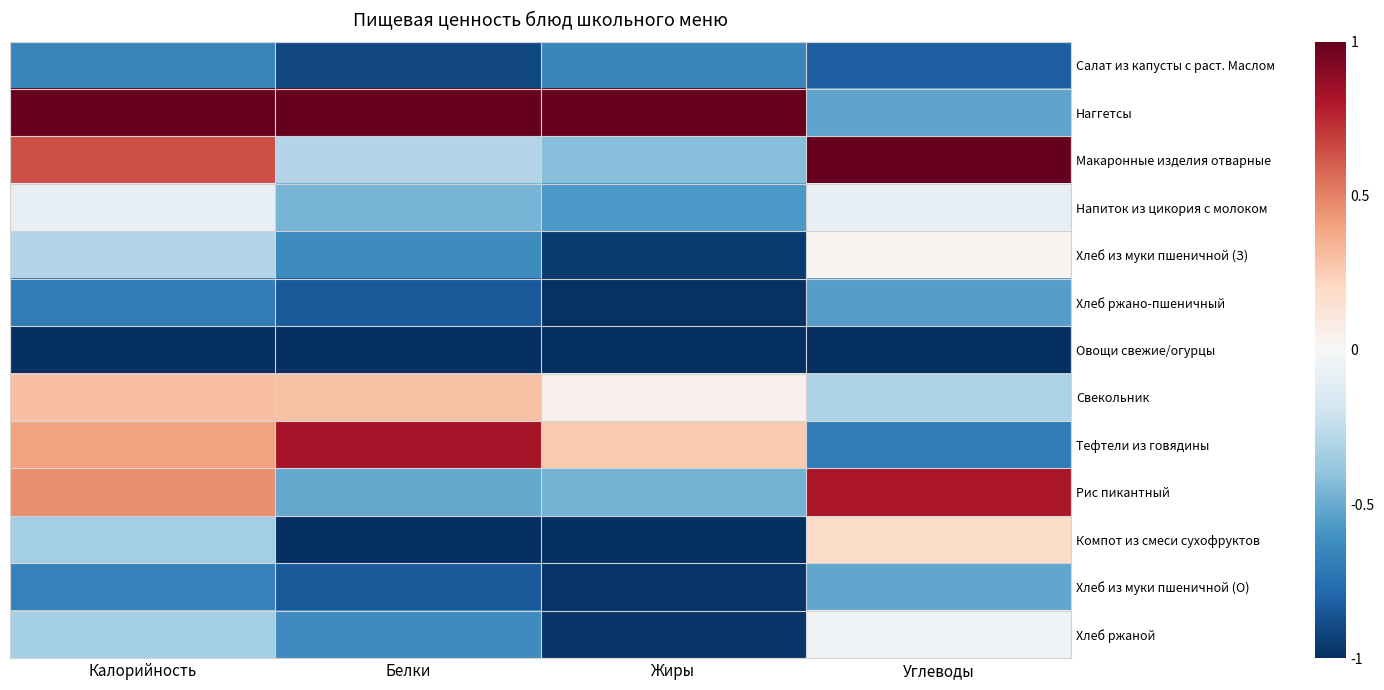

What is the difference between the highest and lowest values at Жиры?

2.0